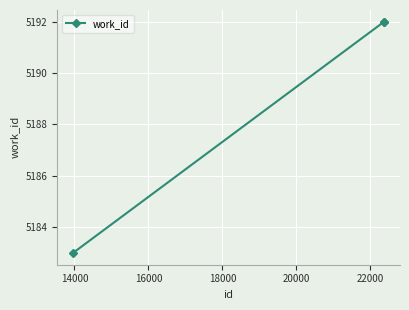

What is the smallest value displayed?

5183